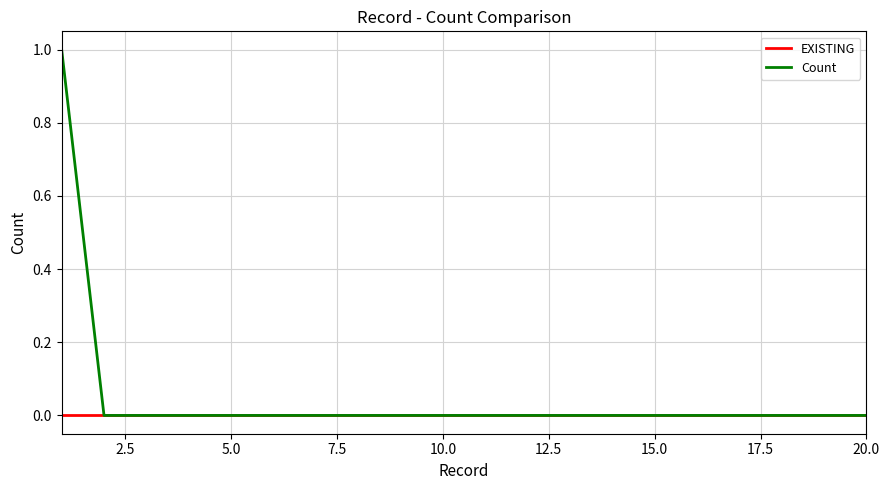

List the series in order of their overall mean, lowest first.

EXISTING, Count